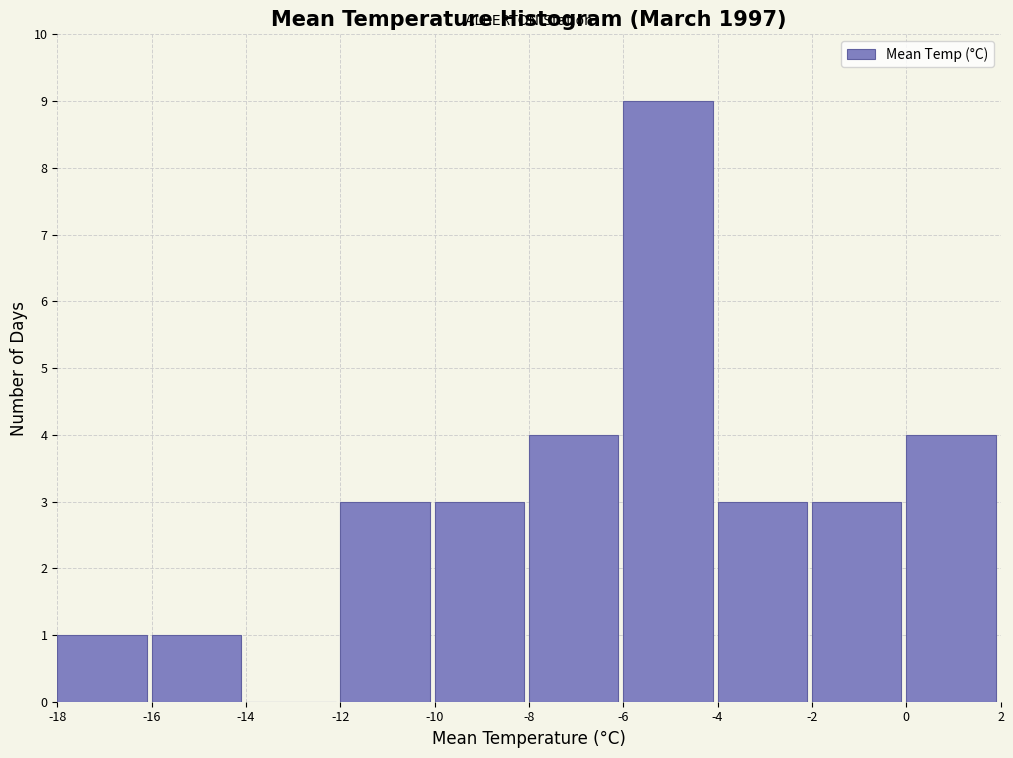

Reading left to right, transcribe this chart: for each bar, give the range it covers on the x-axis and its height. The values are not printed on the chart, so give them approximately, as read against the axis.

-18 to -16: 1
-16 to -14: 1
-14 to -12: 0
-12 to -10: 3
-10 to -8: 3
-8 to -6: 4
-6 to -4: 9
-4 to -2: 3
-2 to 0: 3
0 to 2: 4